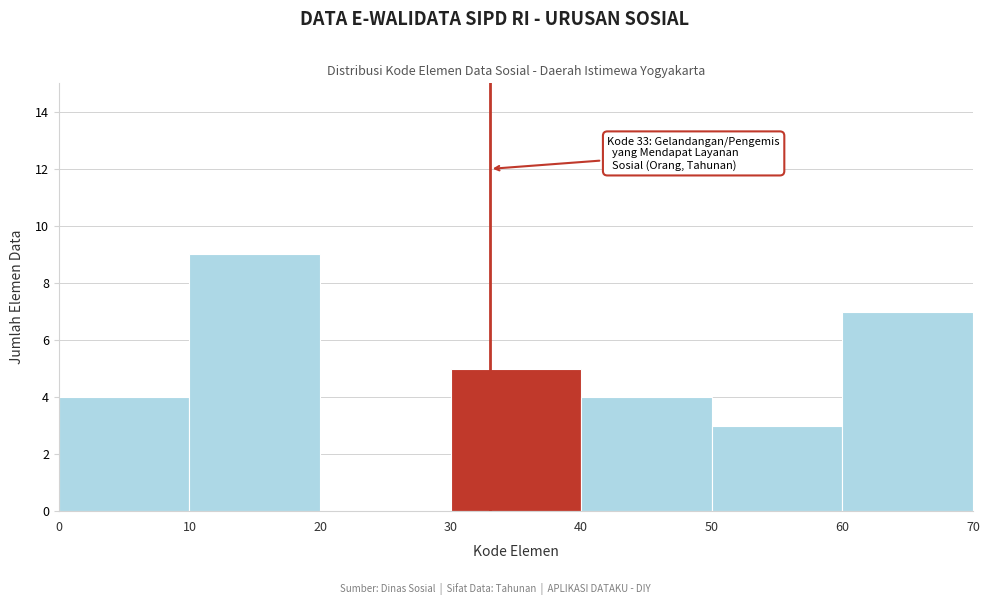

Over which range of the x-axis is the bar tallest?

10 to 20